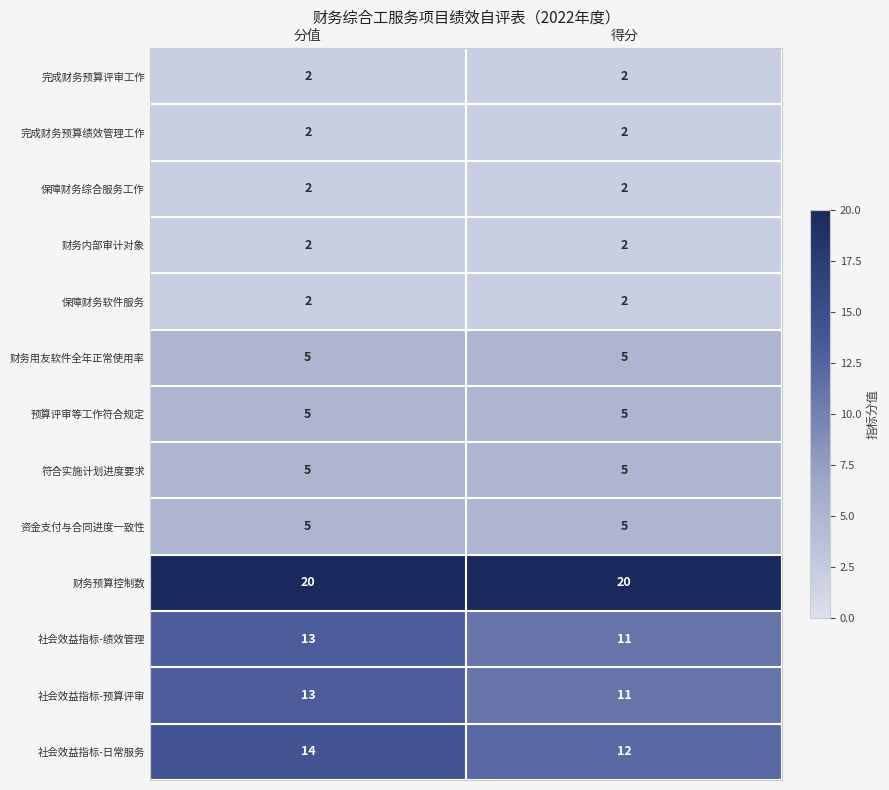

What is the spread (max minus min) of values at 分值?

18